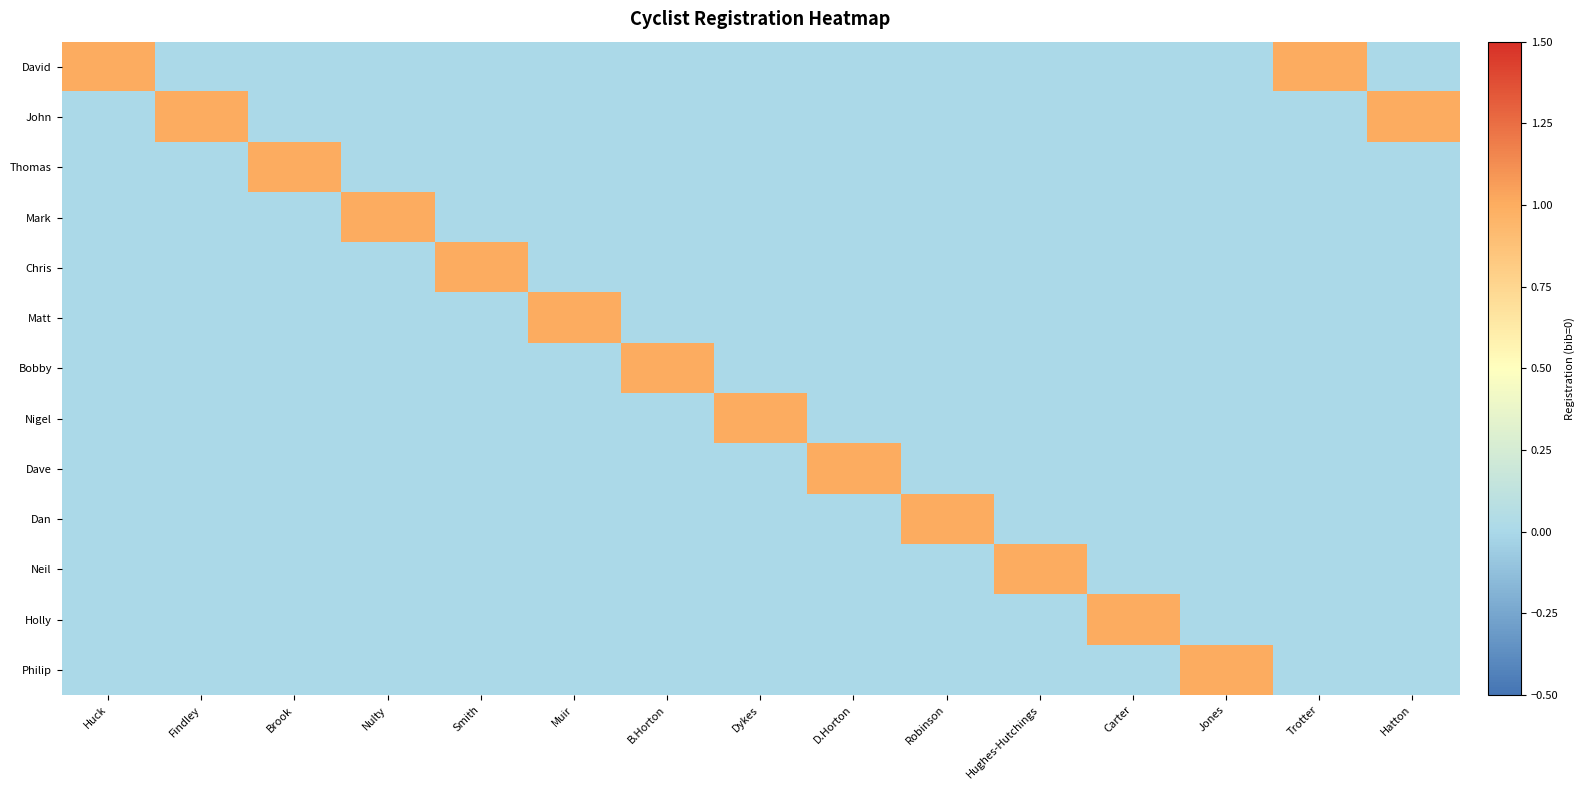

Which series has the largest total across all categories?

David